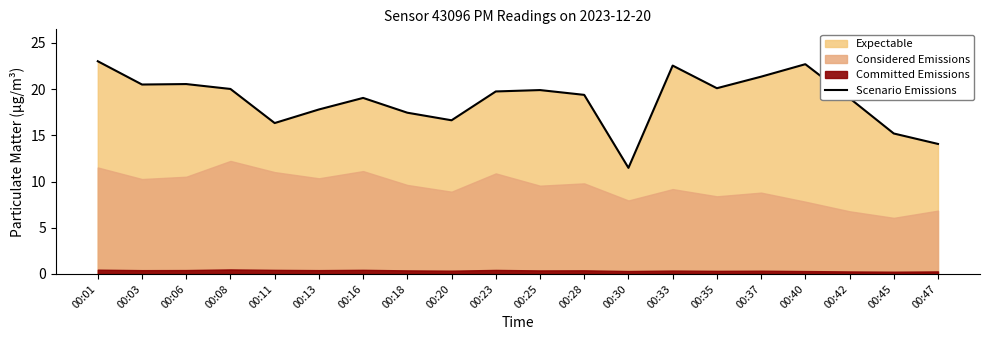

True or false: the data has more than 1 interior local peaks.

True